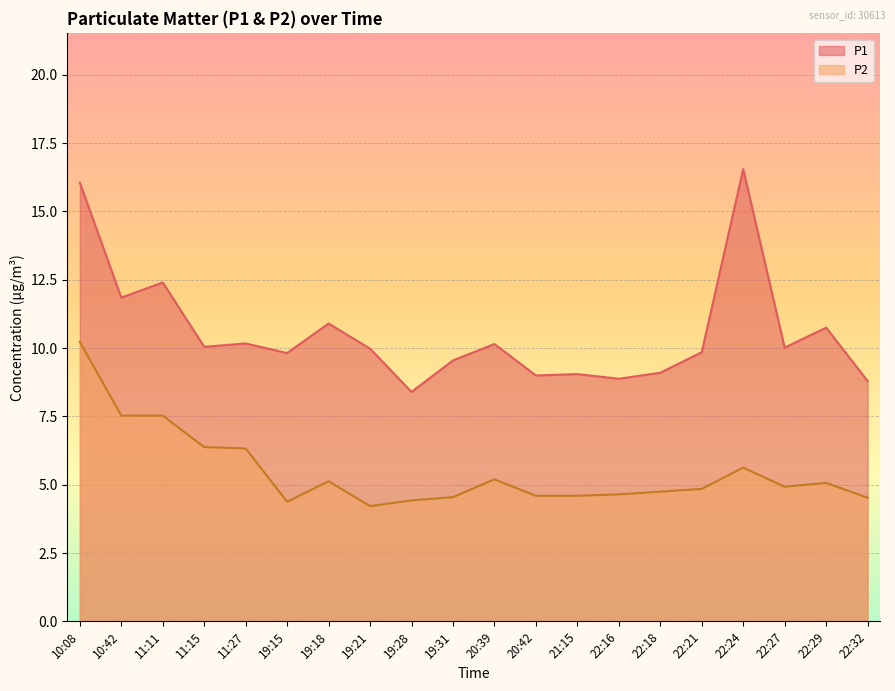

How many lines are shown in the chart?

2